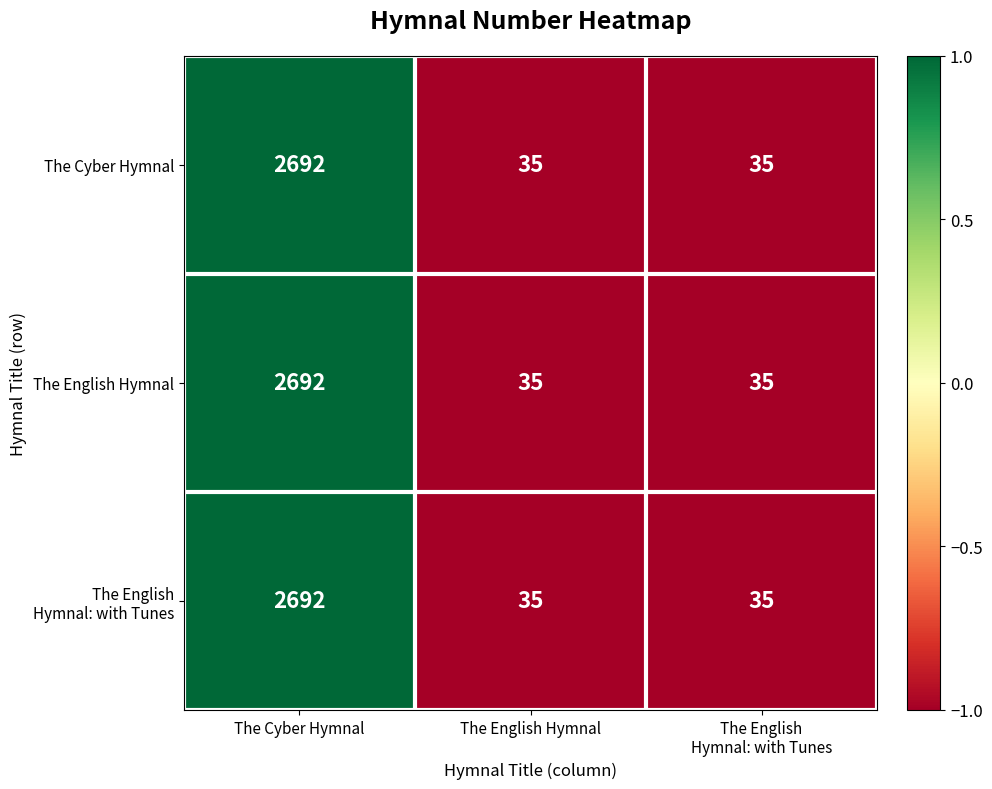

At which category is the sum across all series the highest?

The Cyber Hymnal